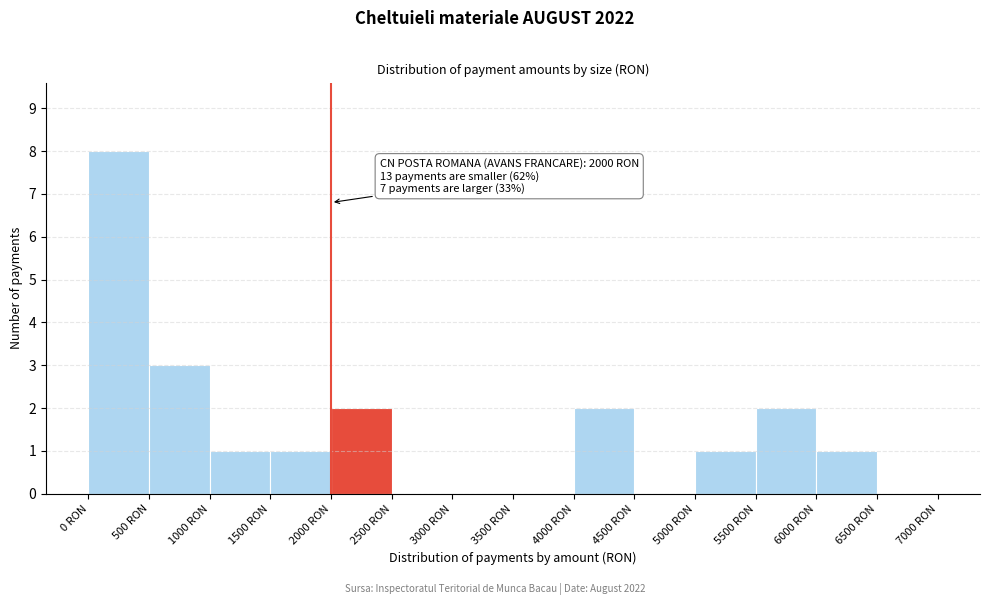

Over which range of the x-axis is the bar tallest?

0 to 500